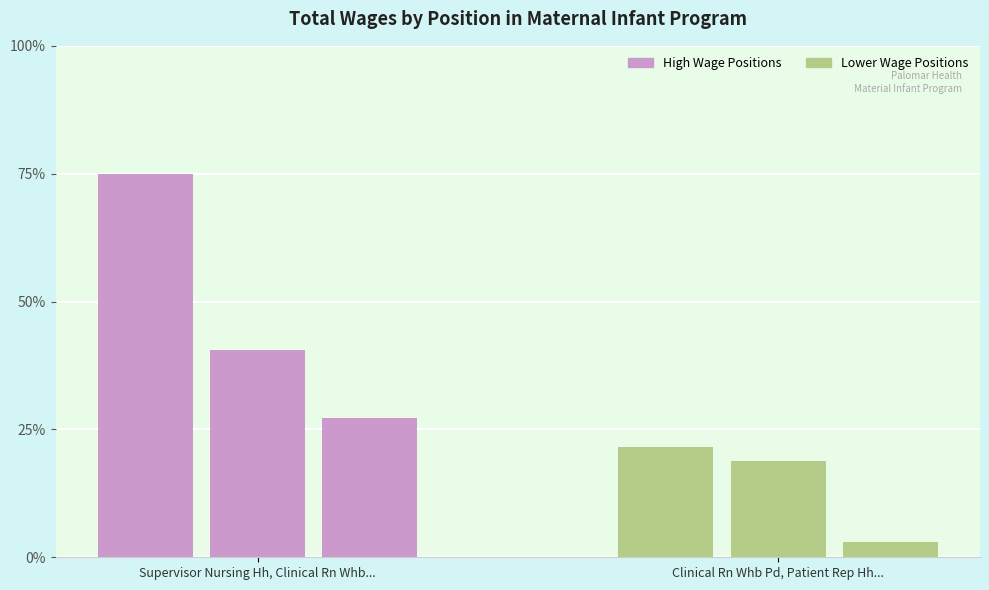

How many bars are there in total?

6